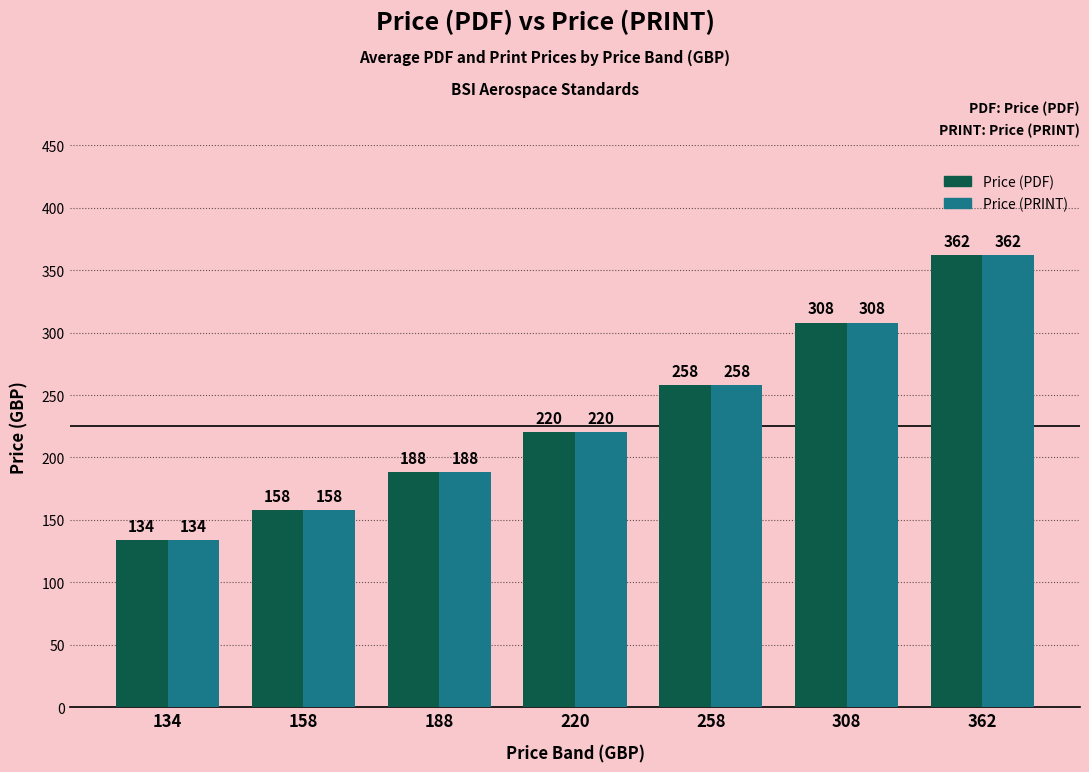

What are all the series names shown in the legend?

Price (PDF), Price (PRINT)